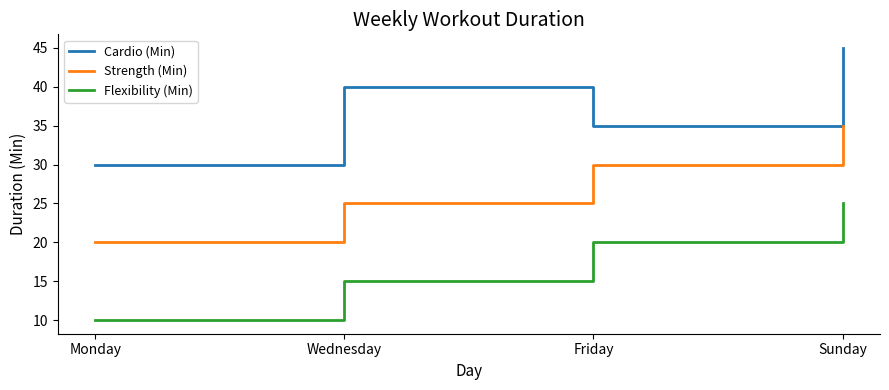

The Strength (Min) series shows 30 at Monday. True or false?

False